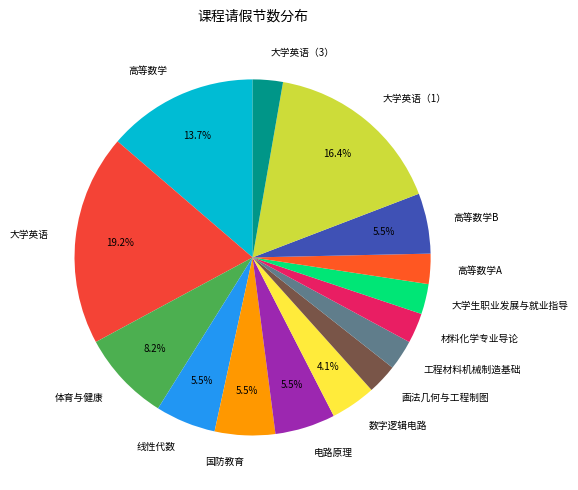

What is the ratio of the value at 电路原理 to the value at 高等数学B?

1.0